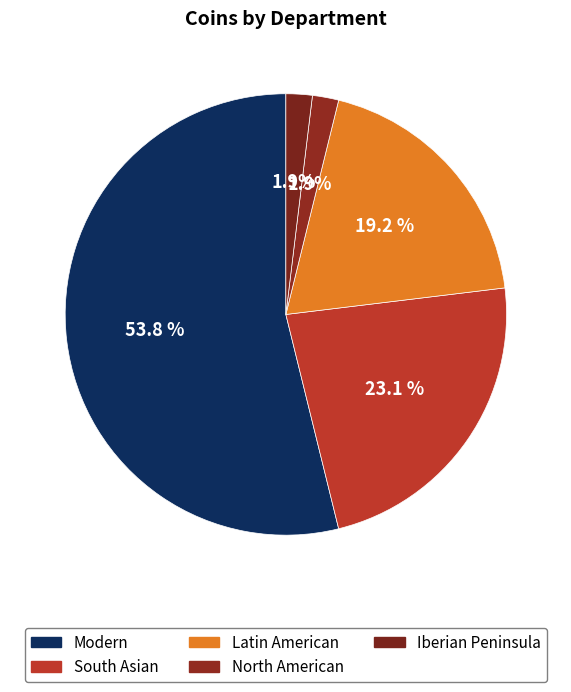

How many slices are in this pie chart?

5